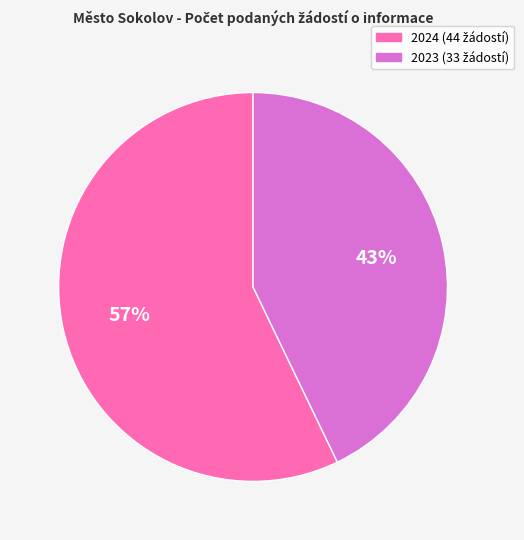

Is there a majority slice in this chart?

Yes